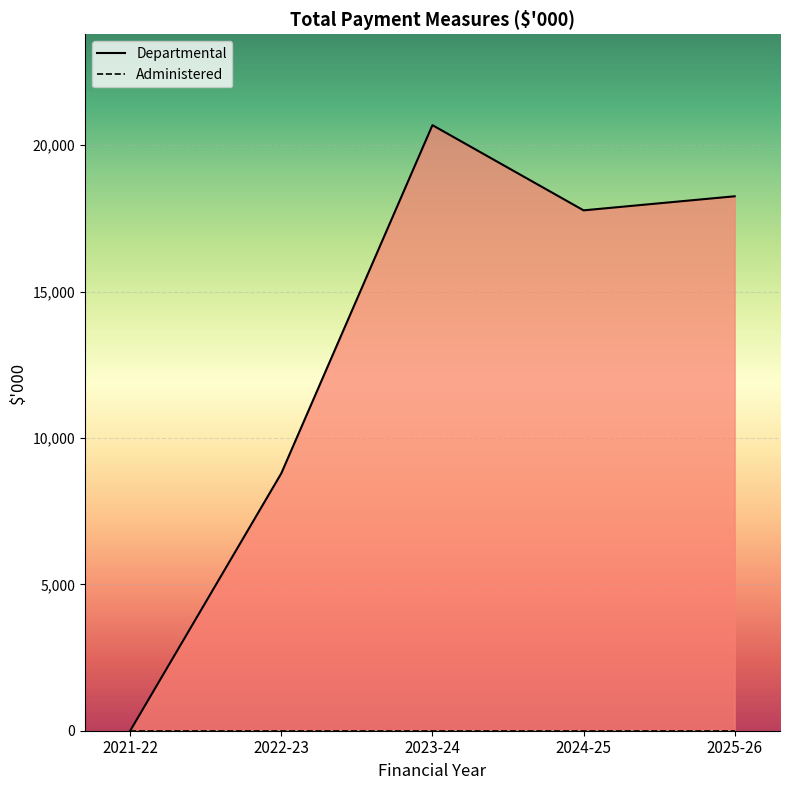

What is the total value across all series at 2023-24?

20683.6